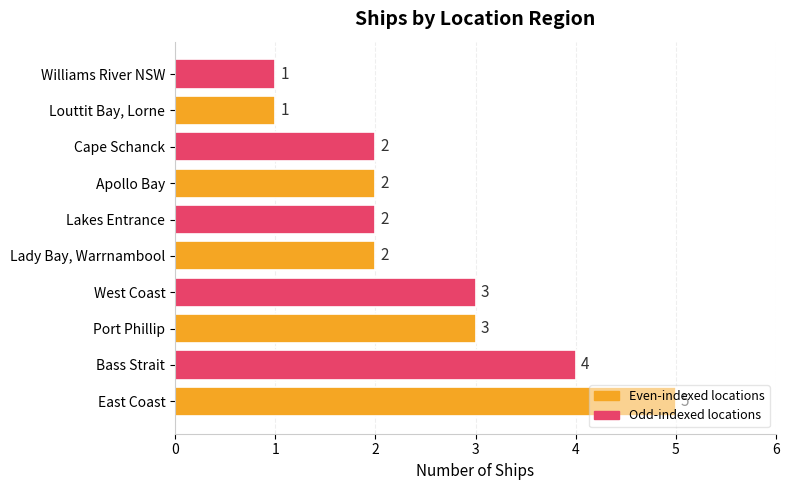

What is the ratio of the value at East Coast to the value at West Coast?

1.7